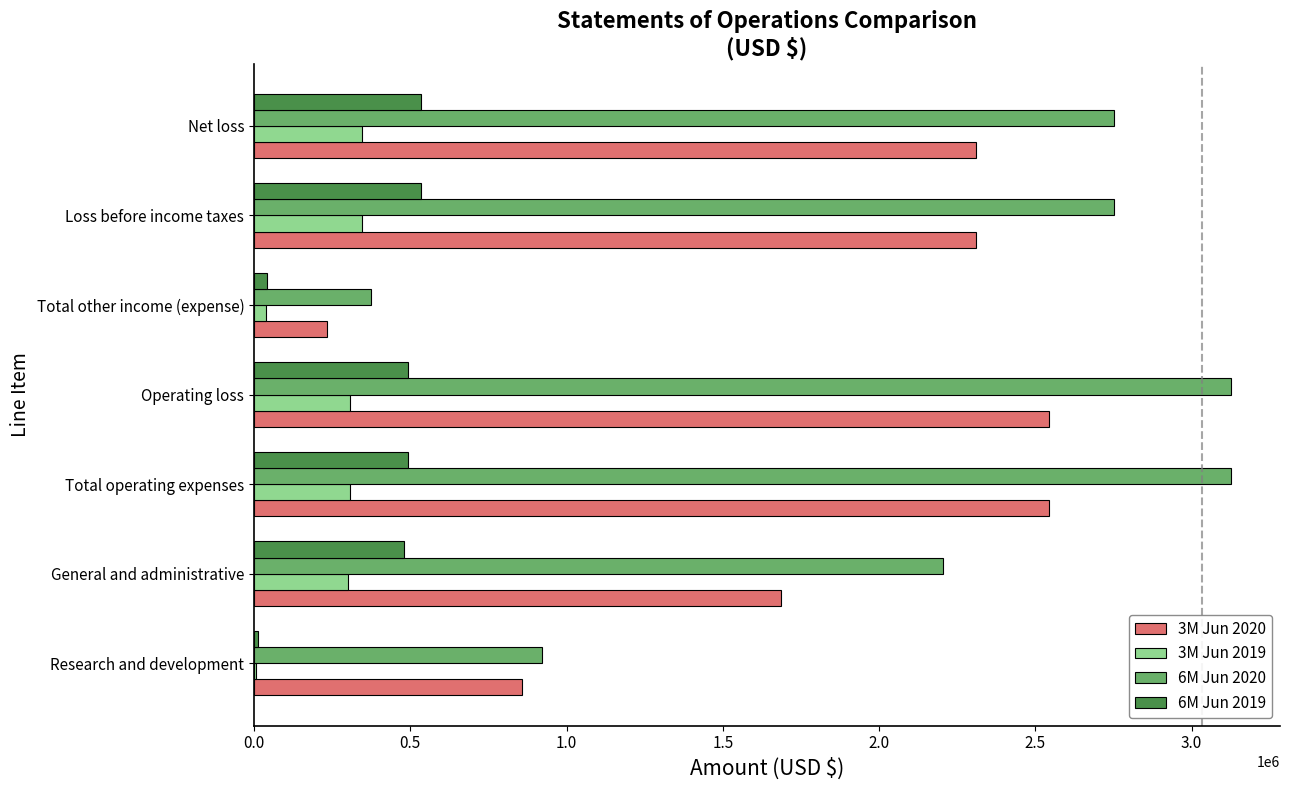

What is the greatest value displayed?

3126791